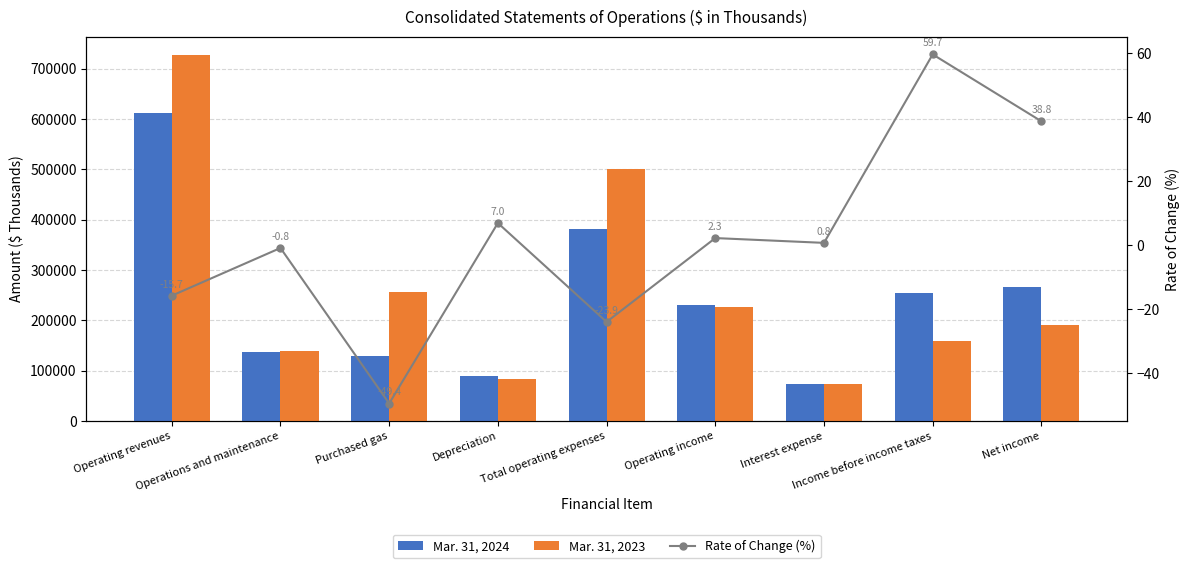

Does the chart contain stacked bars?

No